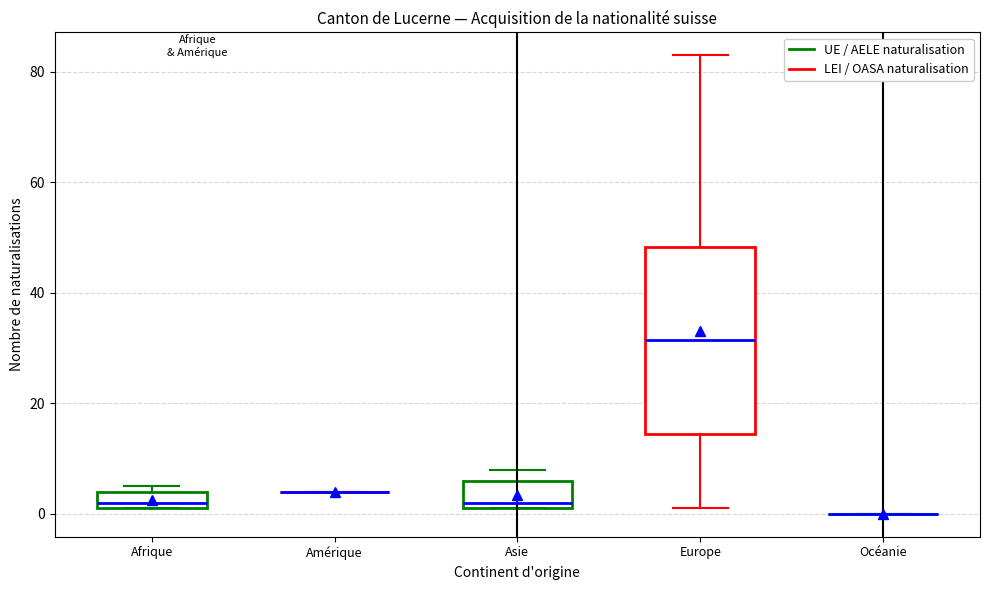

Reading left to right, transcribe this box plot: for each box, give where its median line is, the range the box spans, and where its two whiskers end, as read against the y-axis. The values are not printed on the chart, so give them approximately, as read against the axis.

Afrique: median 2 (just above the box's lower edge), box 2 to 4, whiskers 2 to 6
Amérique: box collapsed to a line at 4, whiskers 4 to 4
Asie: median 2 (just above the box's lower edge), box 2 to 6, whiskers 2 to 8
Europe: median 32, box 14 to 48, whiskers 2 to 84
Océanie: box collapsed to a line at 0, whiskers 0 to 0